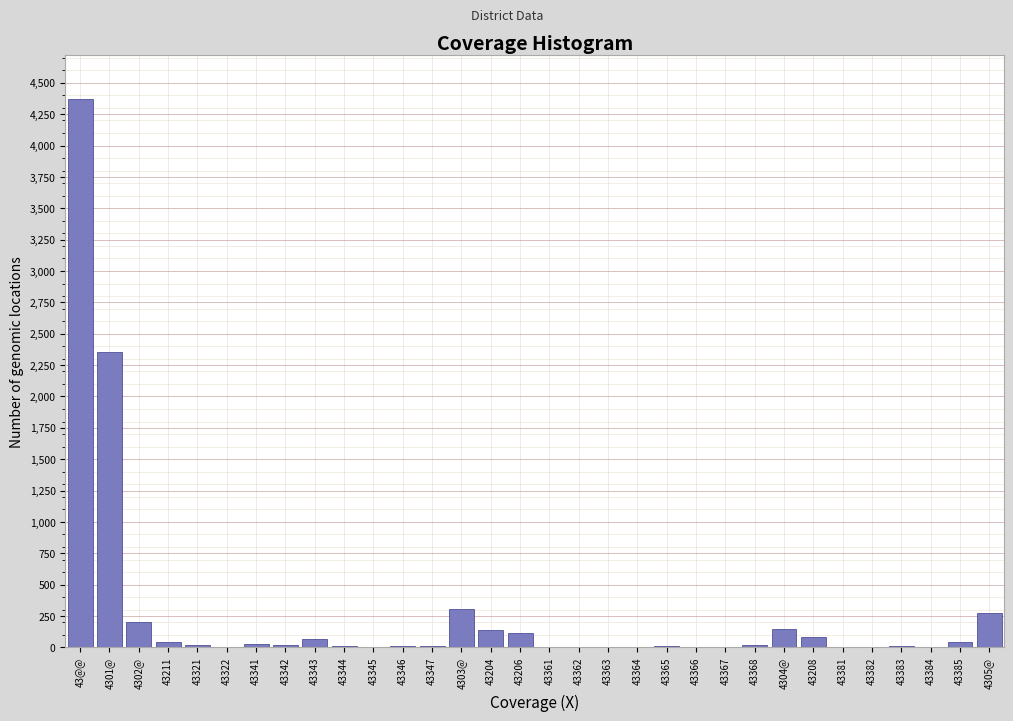

What is the sum of all values?

8313